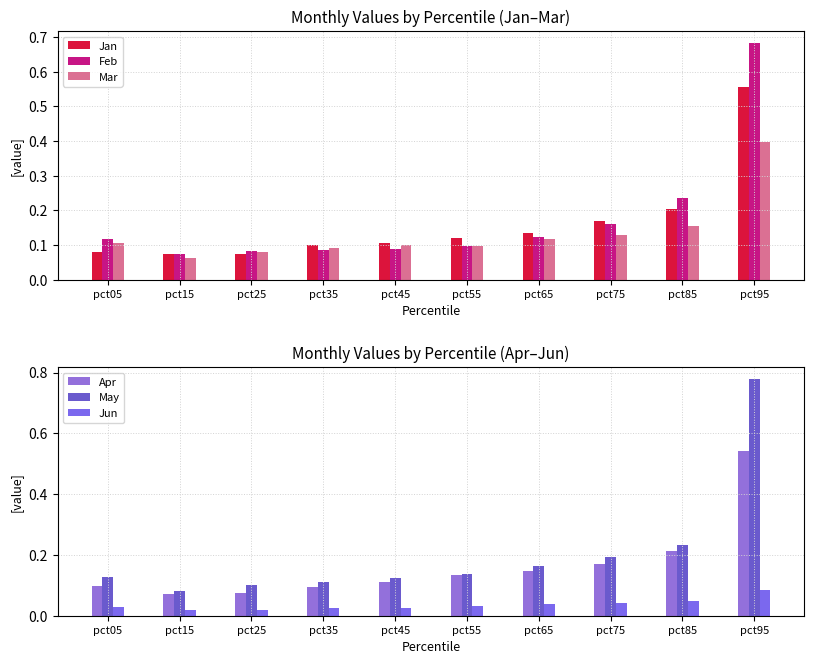

What is the maximum value for Jun?

0.1